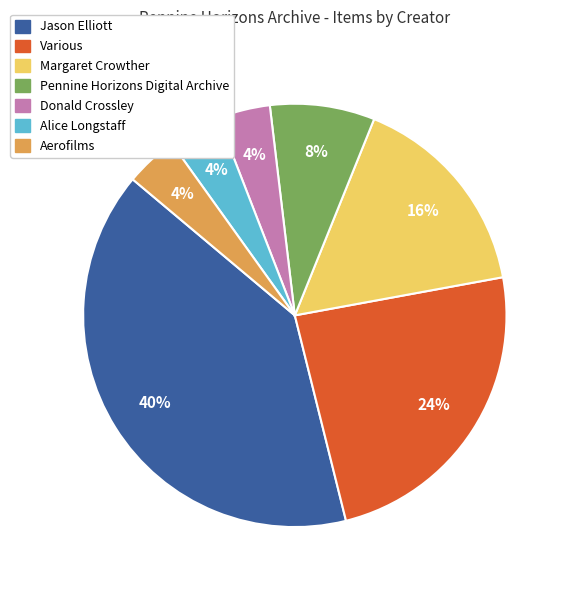

Is Various the majority of the pie?

No